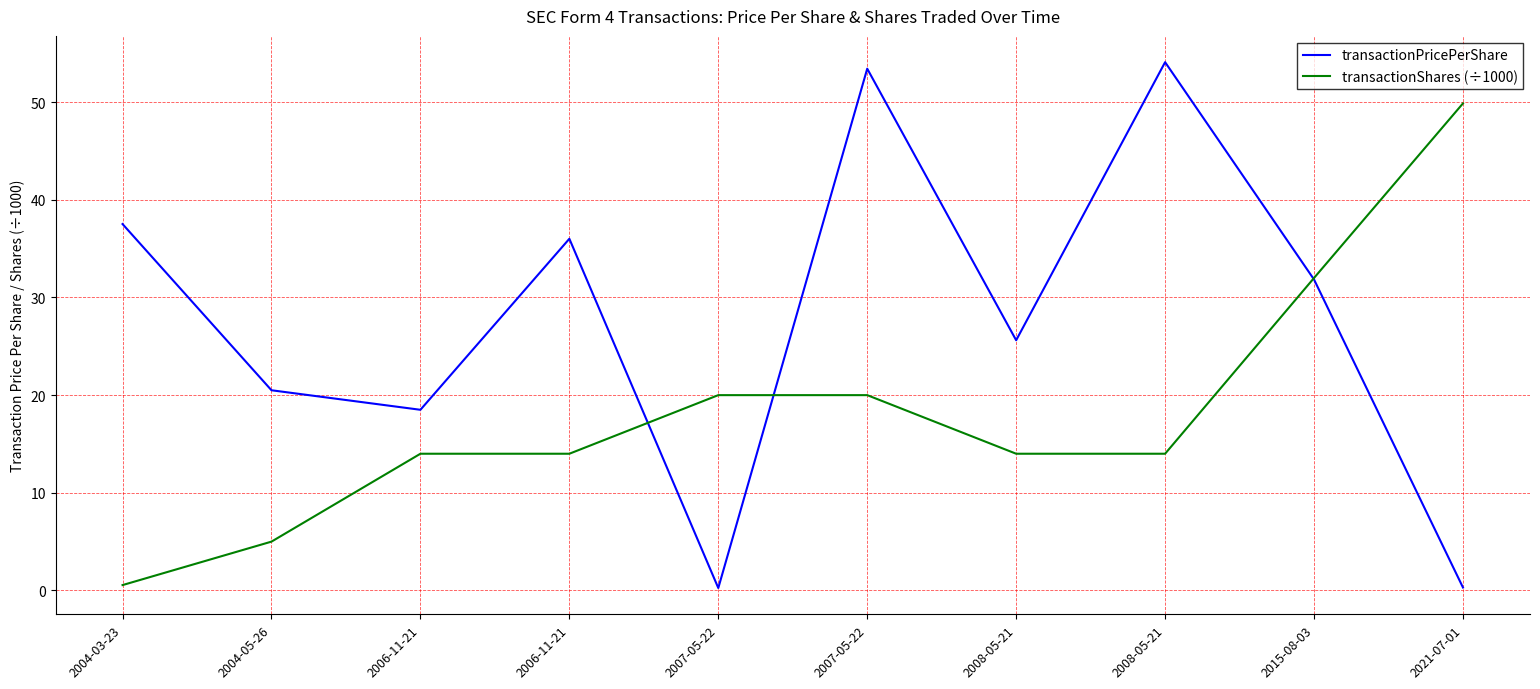

How many transactionShares (÷1000) values are between 14 and 20?

6